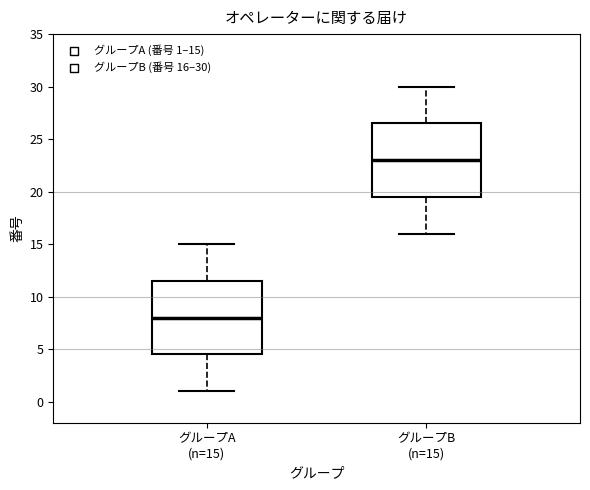

Which box's median line is the lowest?

グループA (n=15)